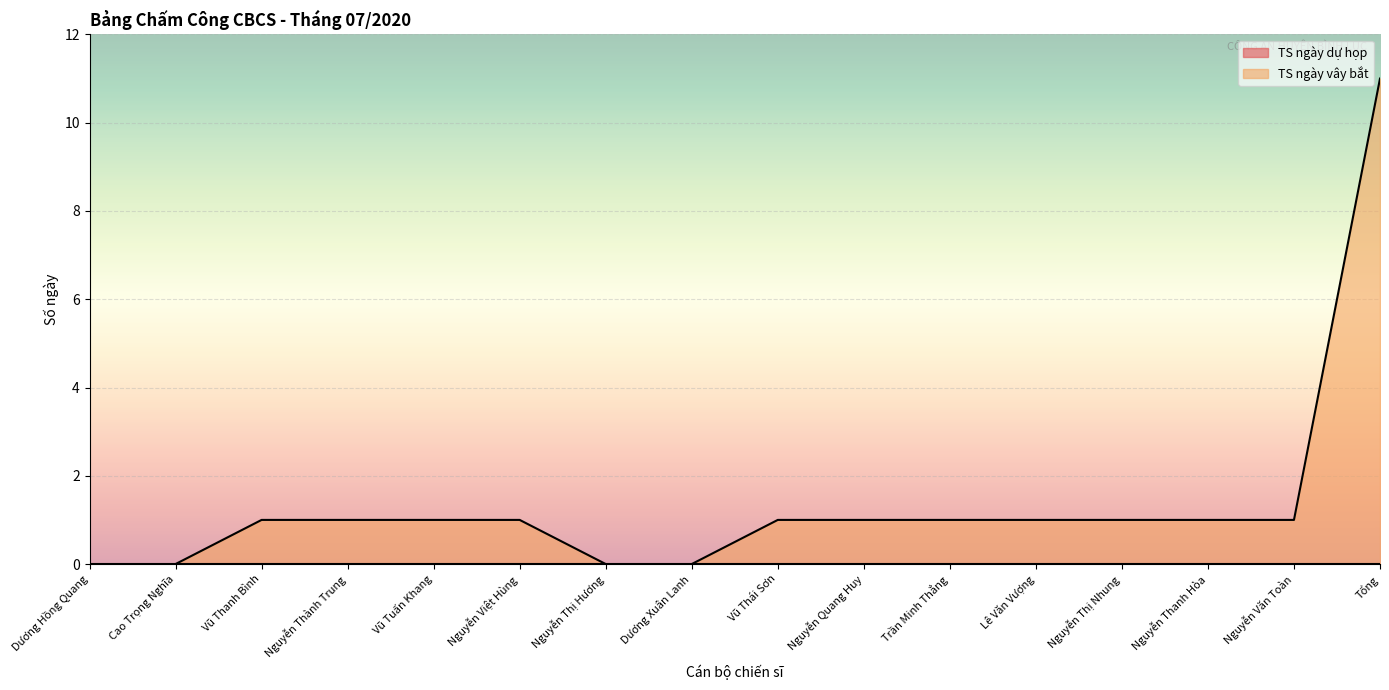

What is the average value?

1